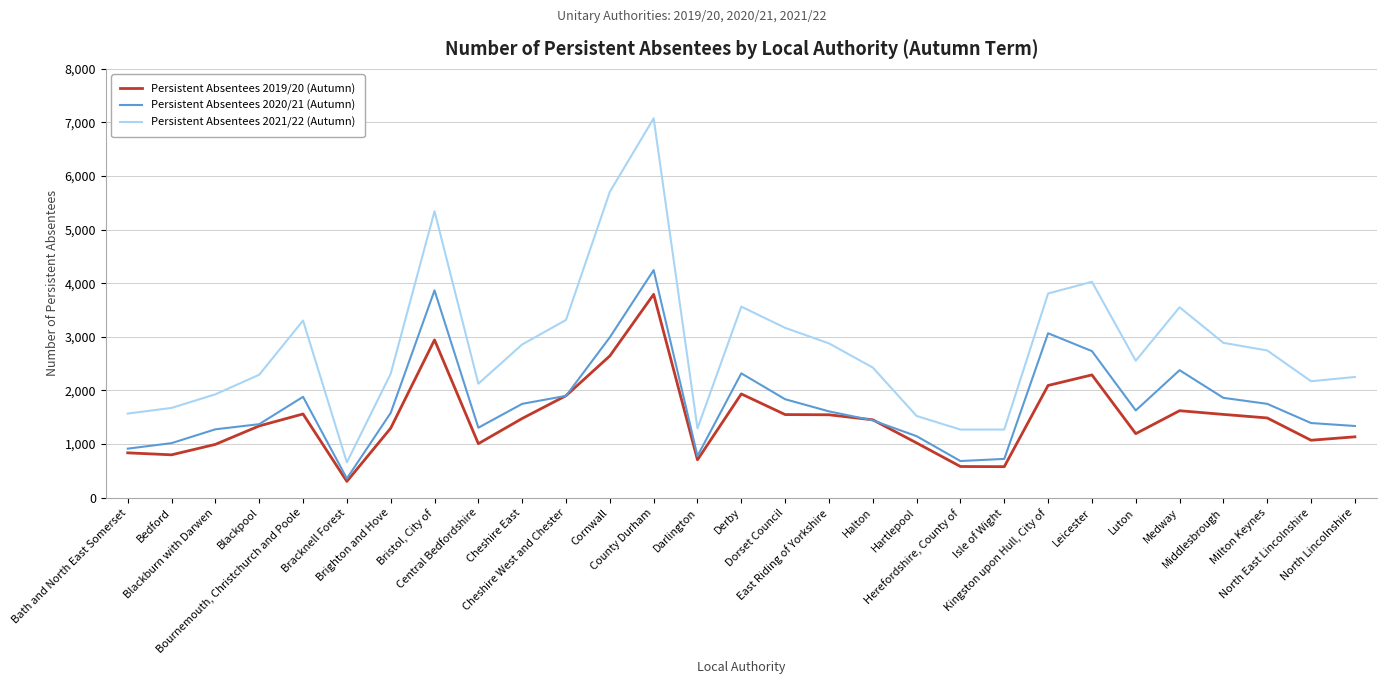

Is the value of Persistent Absentees 2021/22 (Autumn) at Brighton and Hove greater than the value of Persistent Absentees 2020/21 (Autumn) at Dorset Council?

Yes